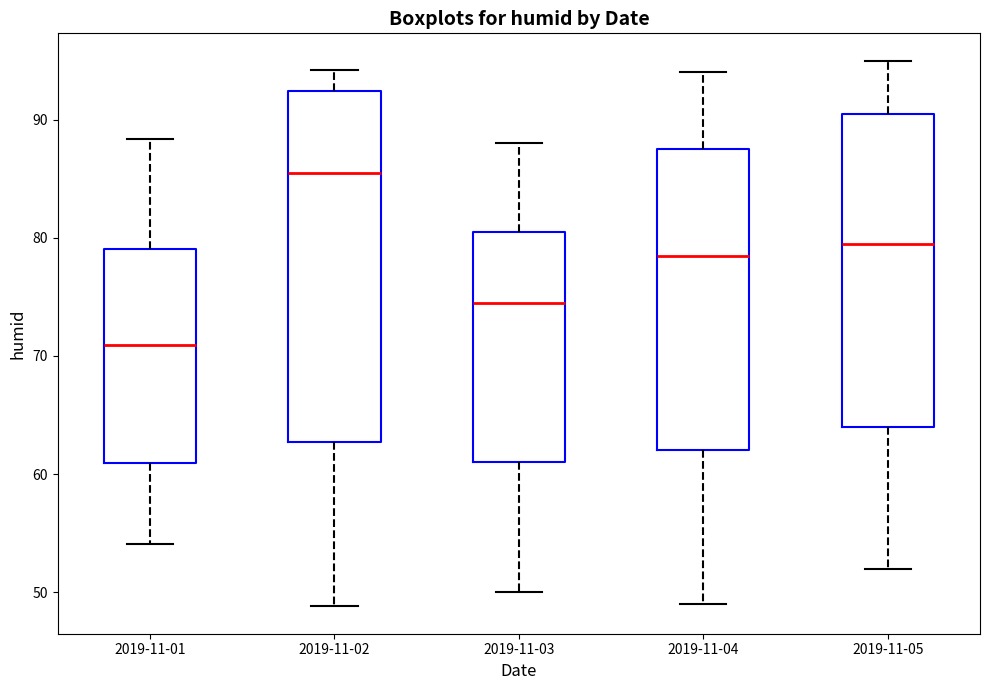

Which box's median line is the highest?

2019-11-02